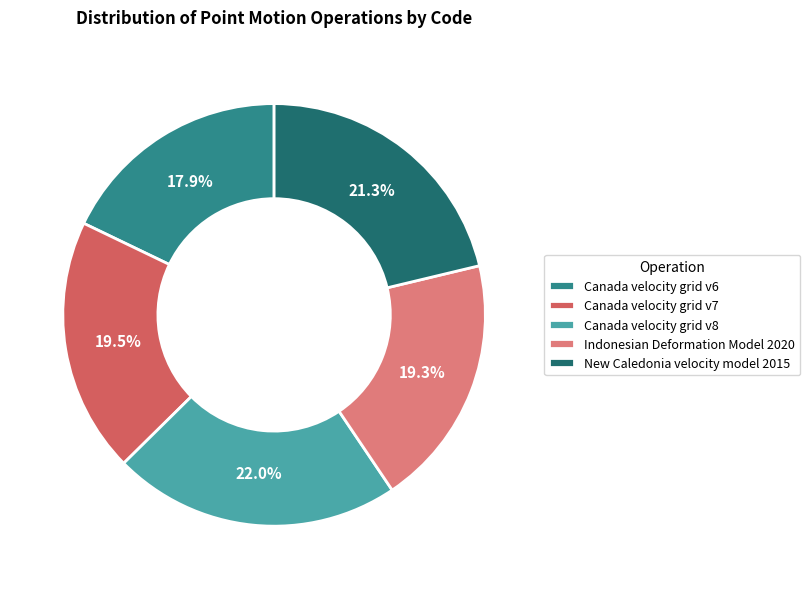

The Canada velocity grid v8 slice represents 22% of the pie. True or false?

True